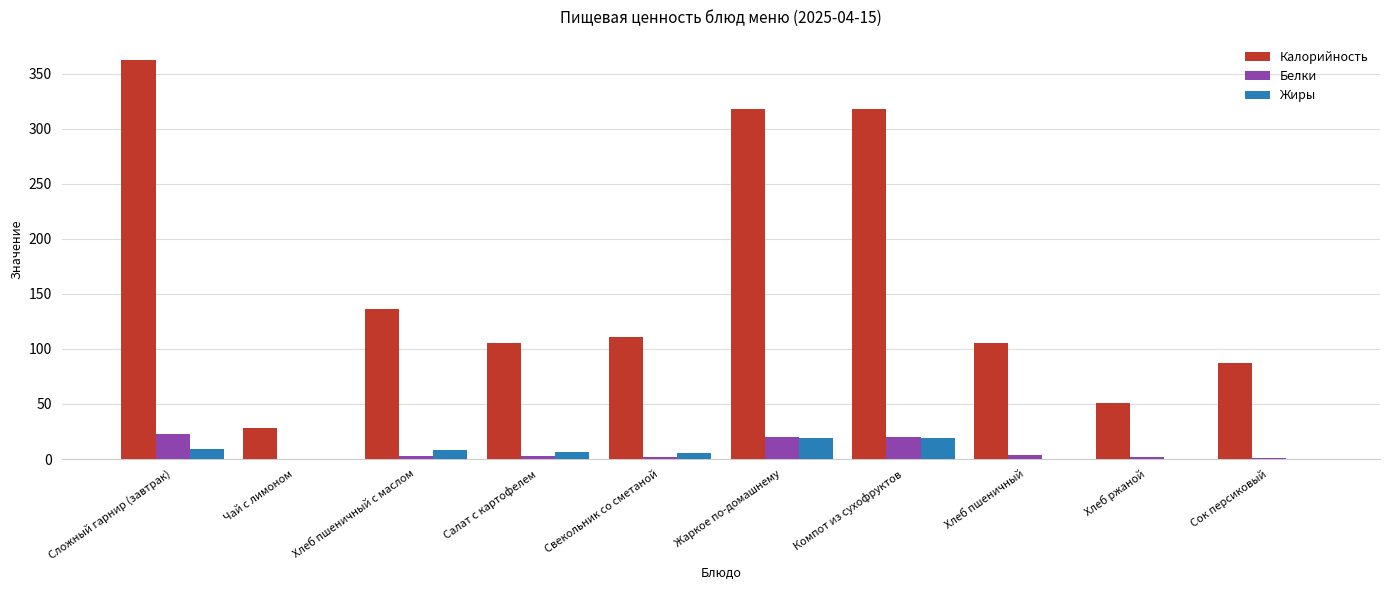

What is the difference between the Калорийность values at Компот из сухофруктов and Чай с лимоном?

290.0